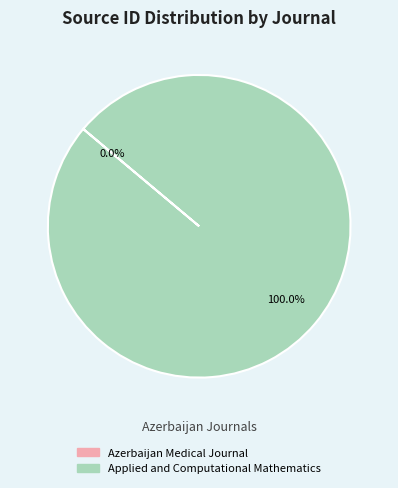

Which slice is the largest?

Applied and Computational Mathematics